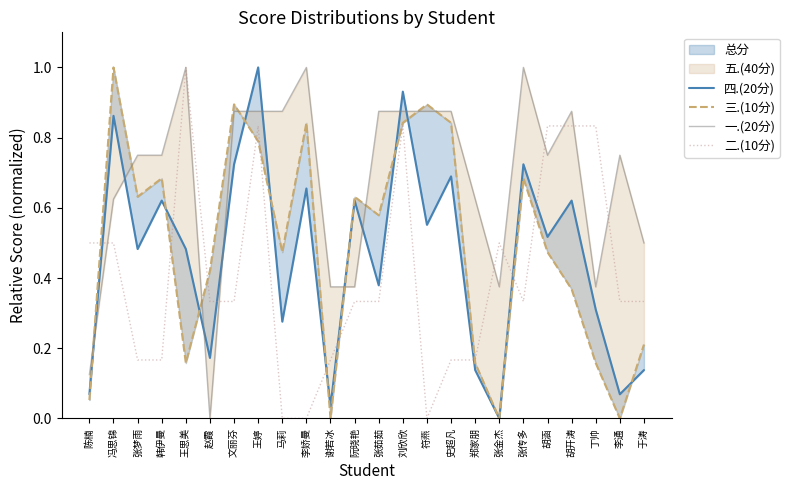

The 三.(10分) series shows 0.0 at 谢若冰. True or false?

True